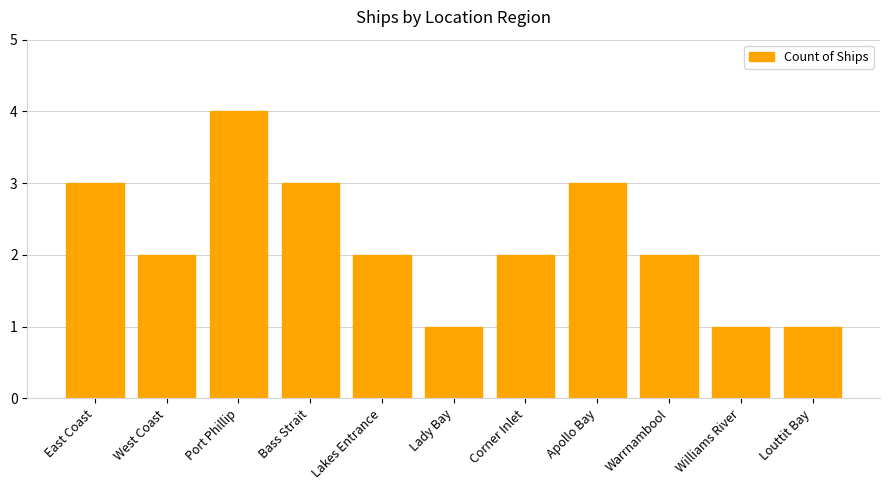

Reading right to left, transcribe all the data shown in this chart.

1	1	2	3	2	1	2	3	4	2	3